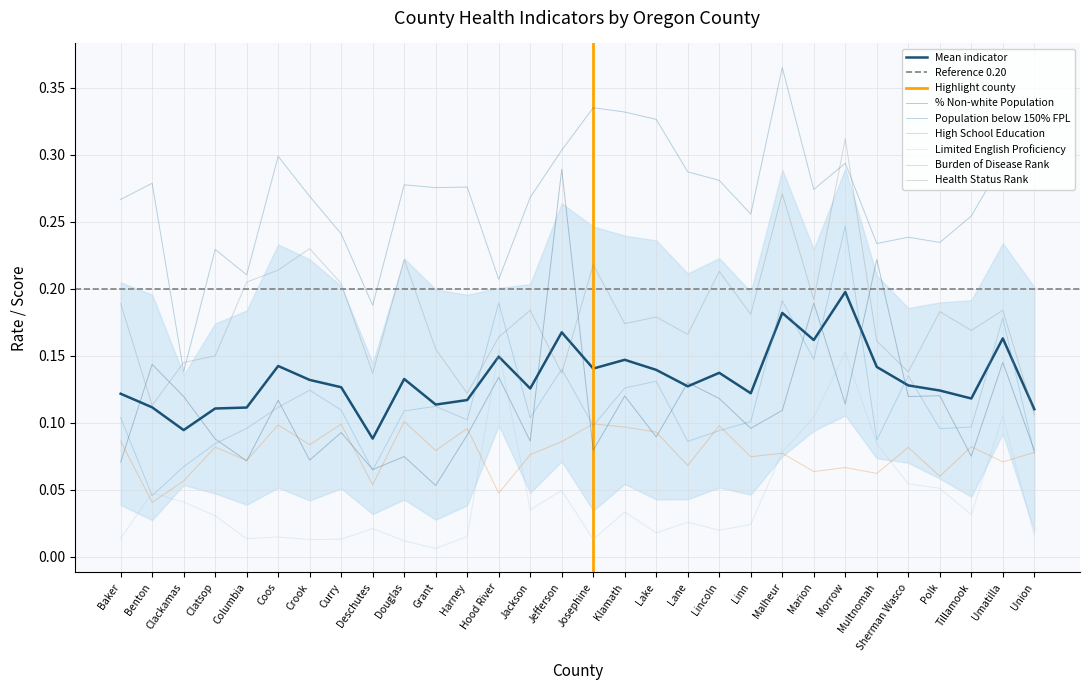

What is the sum of the % Non-white Population values at Harney and Jackson?

0.2